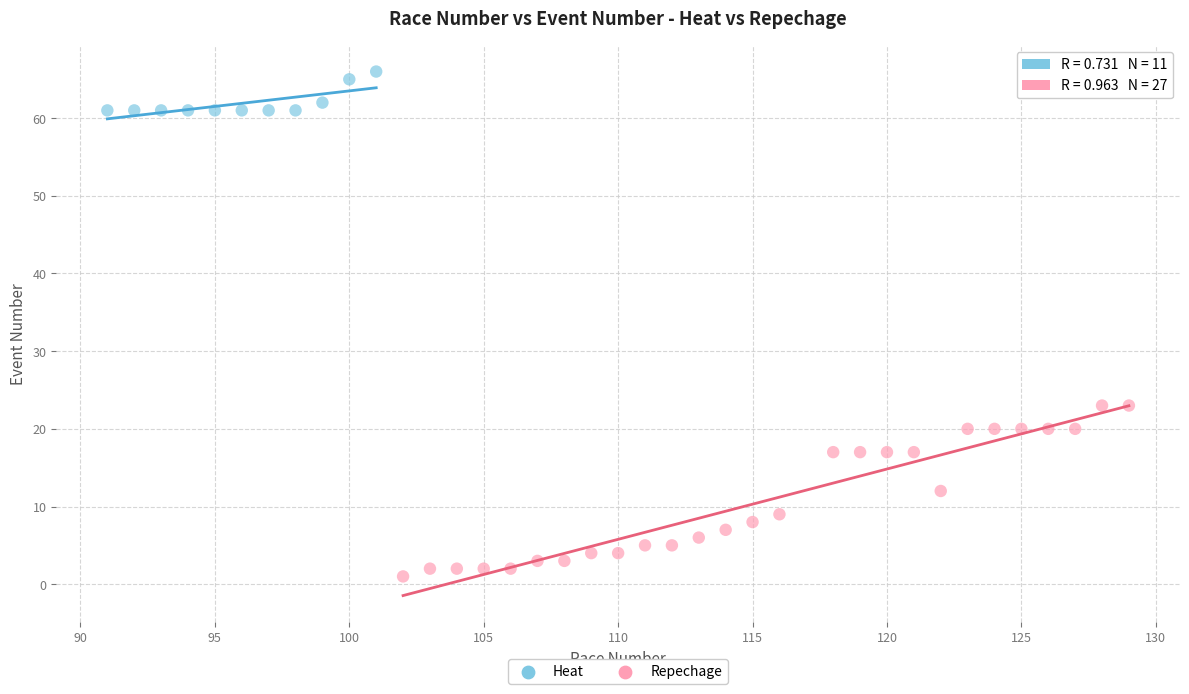

Which series reaches the maximum Y coordinate?

Heat